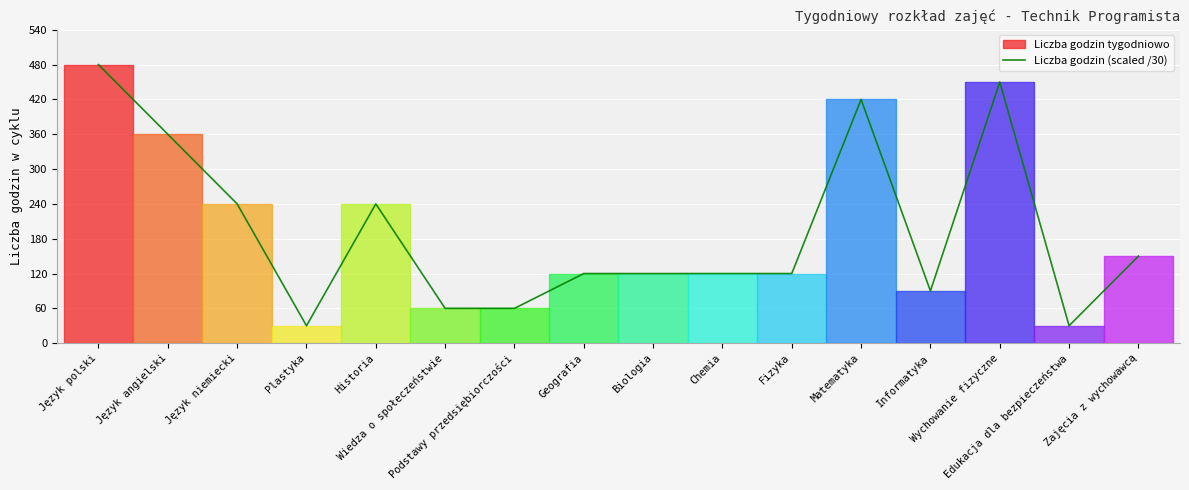

Does the chart display data point markers on the line(s)?

No